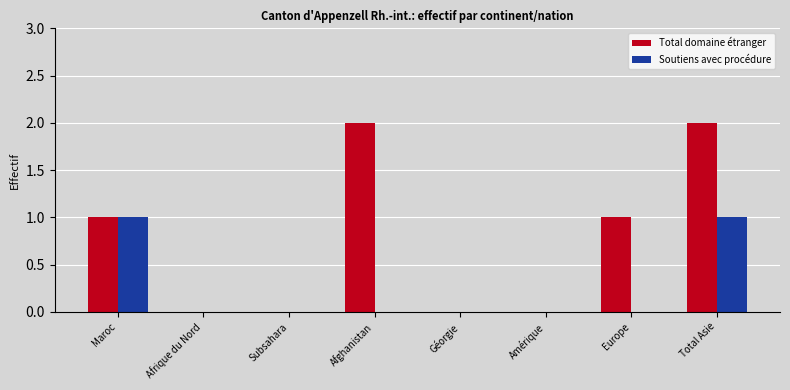

The value of Soutiens avec procédure at Total Asie is 1. True or false?

True